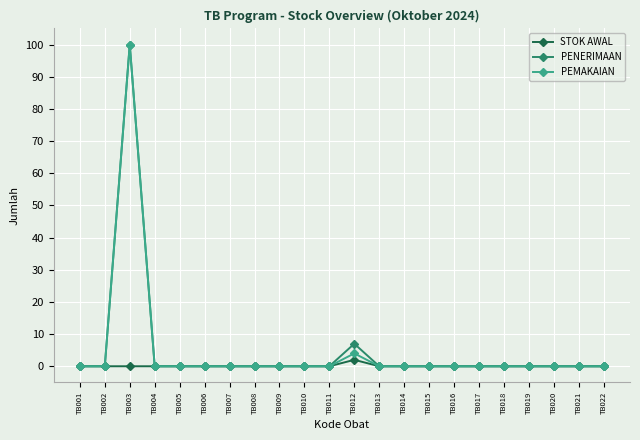

True or false: PEMAKAIAN has more than 0 interior local peaks.

True